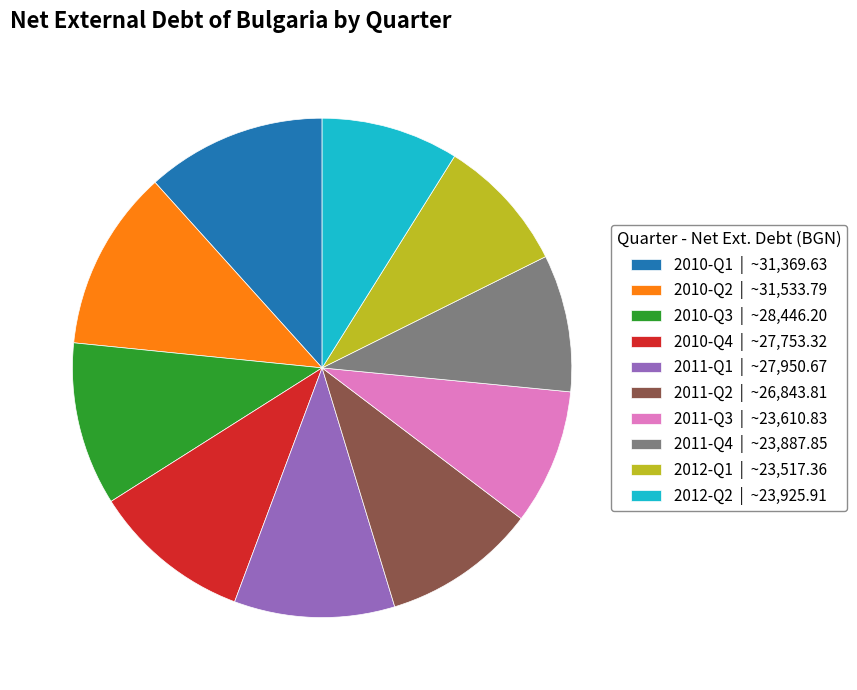

Combined, do 2010-Q1 | ~31,369.63 and 2012-Q2 | ~23,925.91 account for over 50%?

No